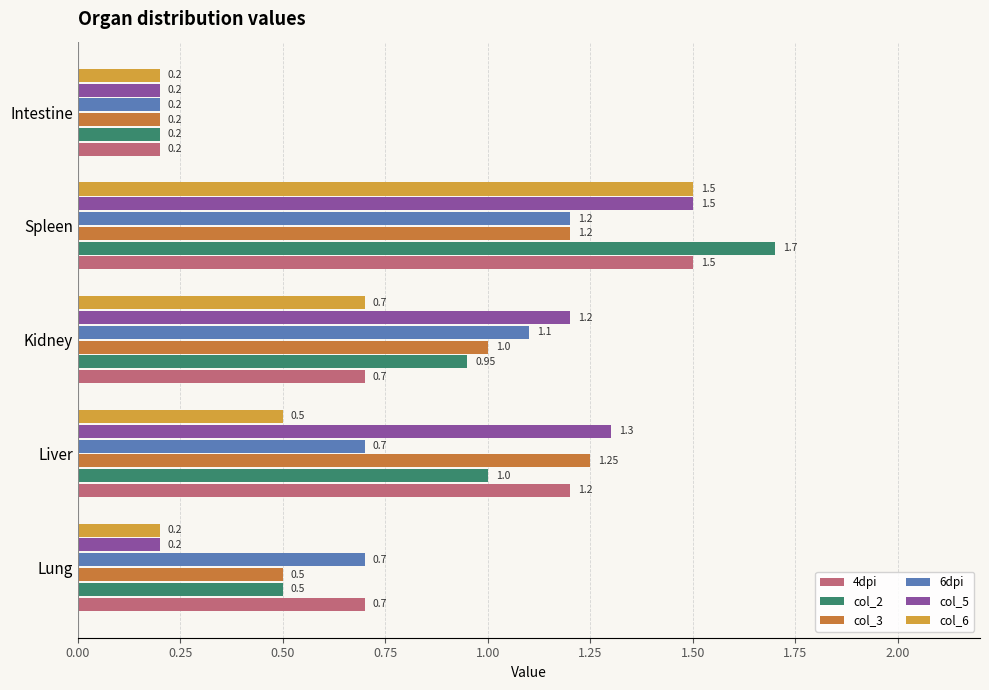

Which series has the largest total across all categories?

col_5